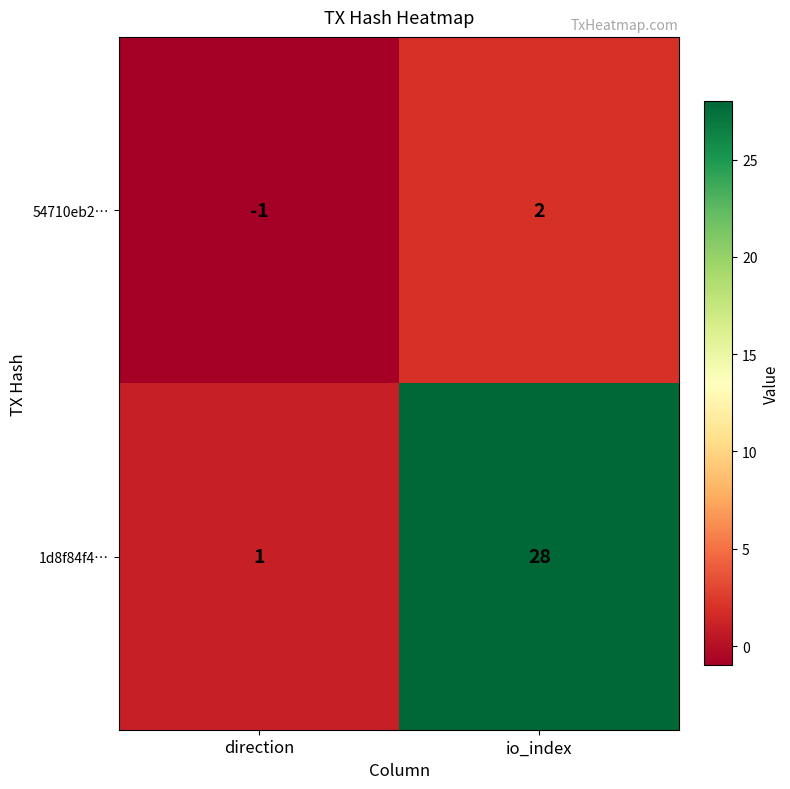

How many negative values does the 54710eb2… series have?

1